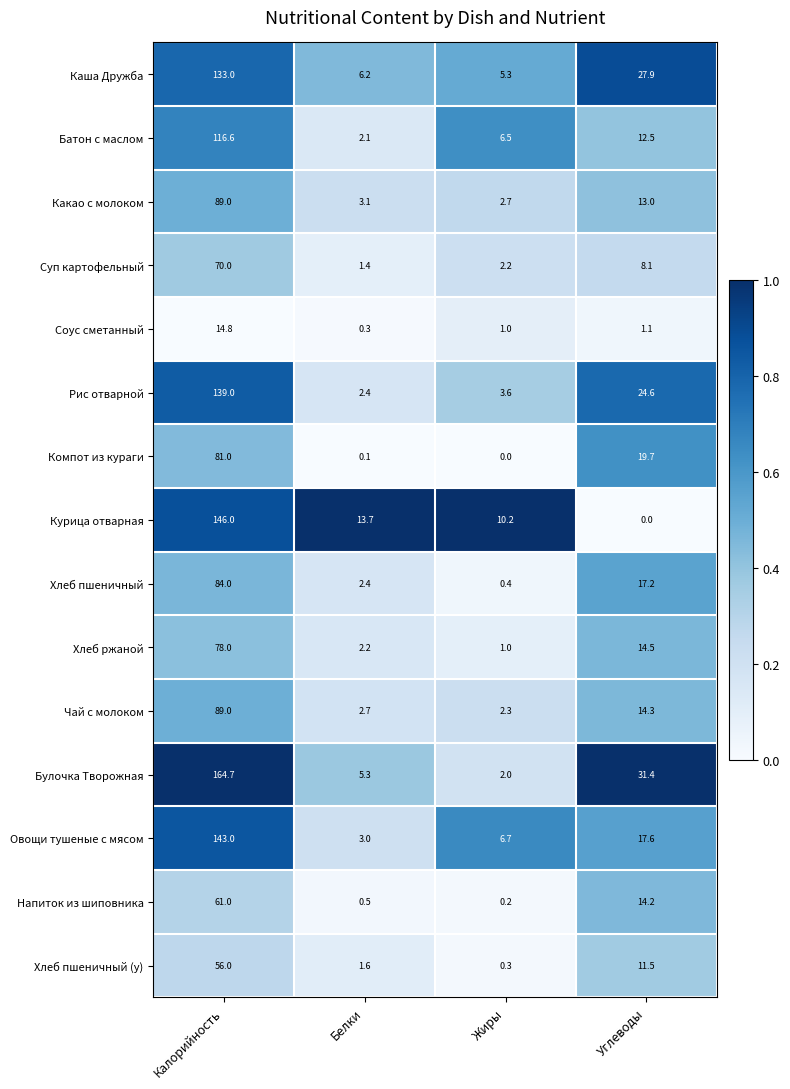

Is it true that Хлеб ржаной equals 27.6 at Калорийность?

False